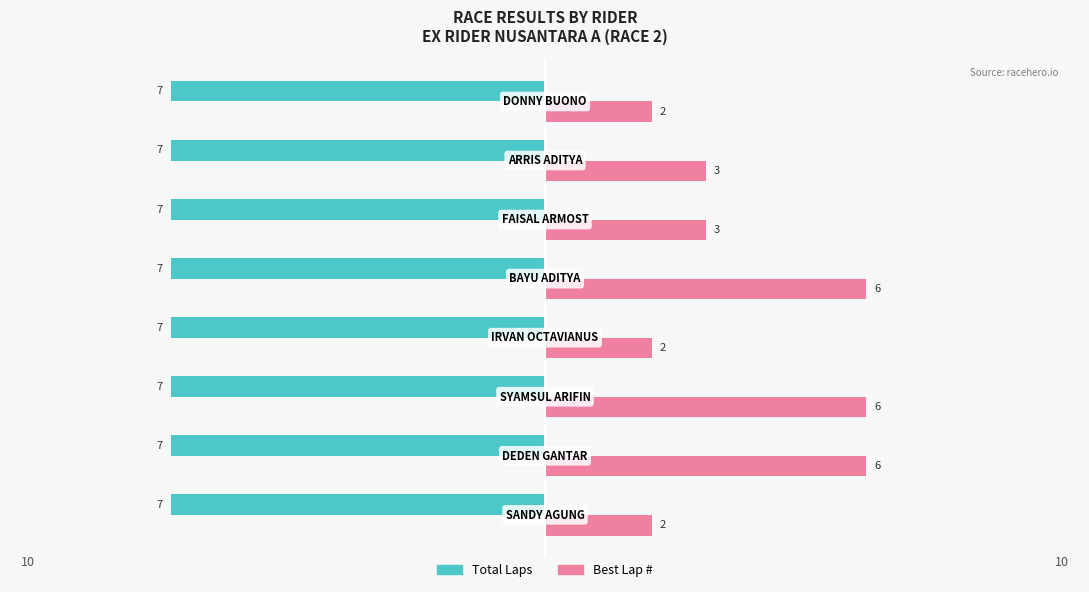

What are all the series names shown in the legend?

Total Laps, Best Lap #